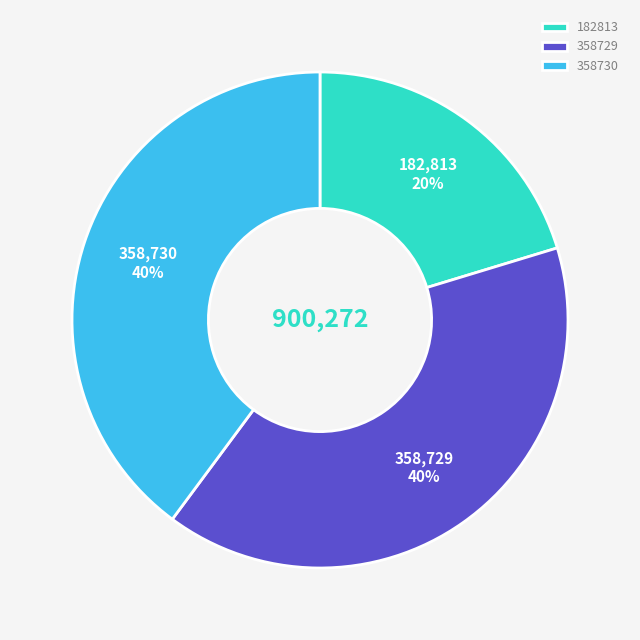

How many segments does this pie chart have?

3